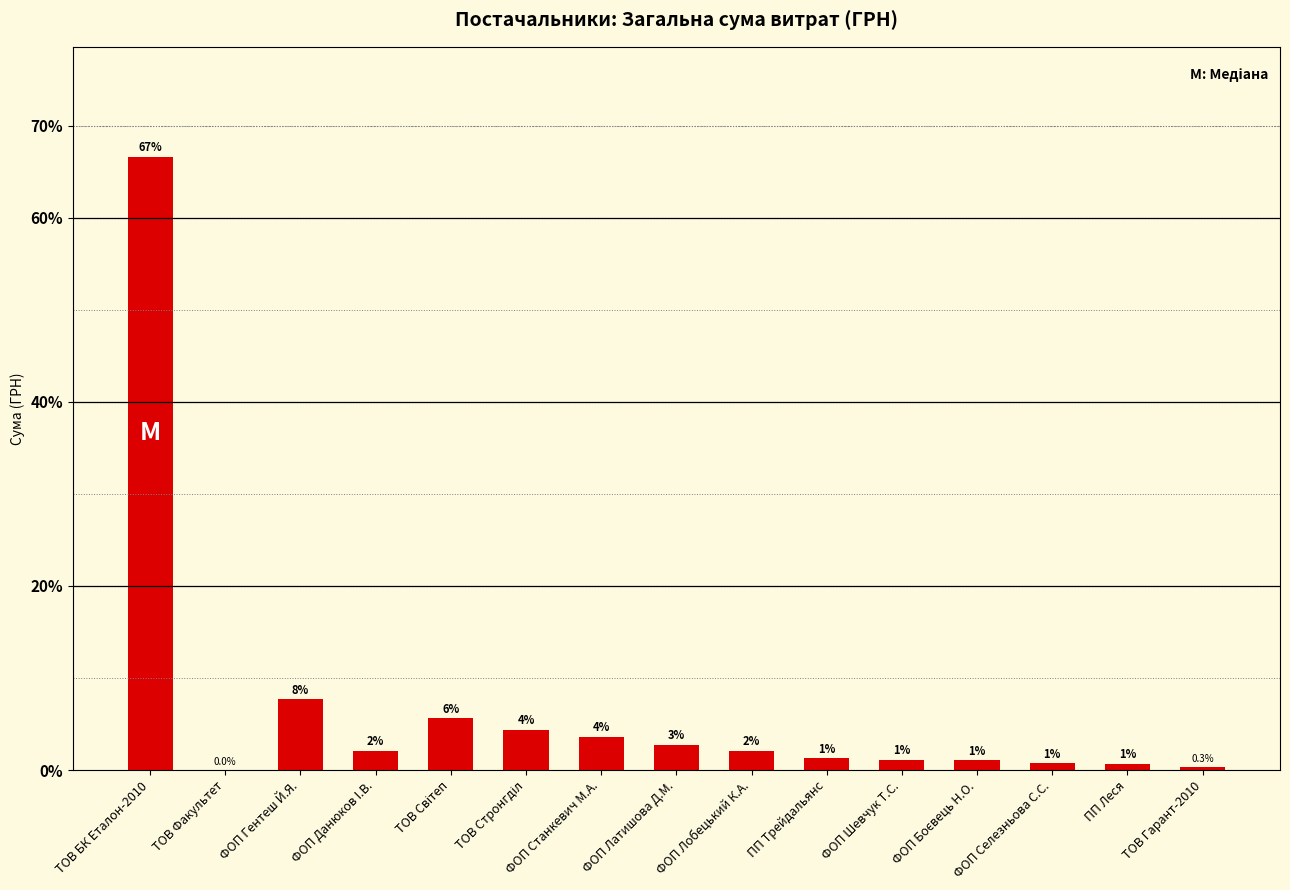

Is it true that the value at ПП Трейдальянс is 1.3?

True